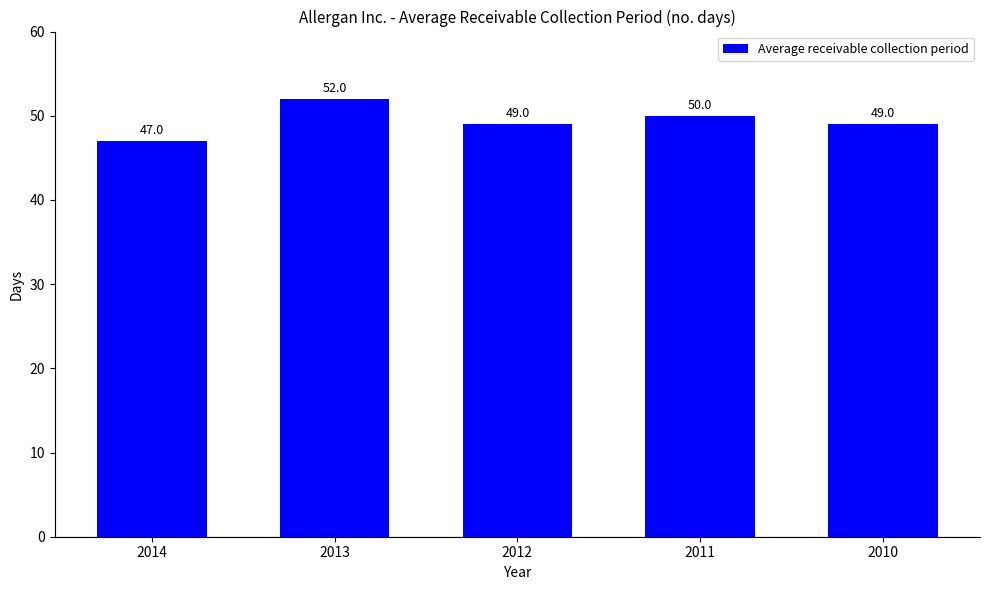

What is the change in value from 2014 to 2011?

+3